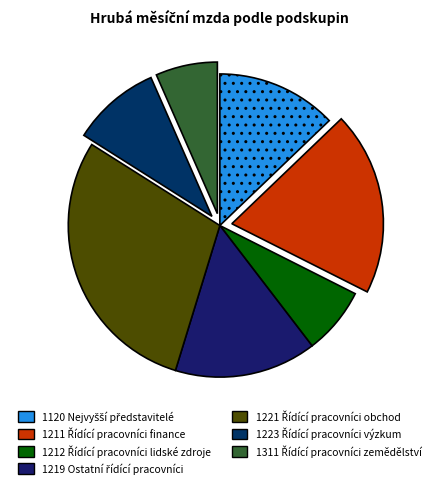

Count the number of slices in the pie.

7